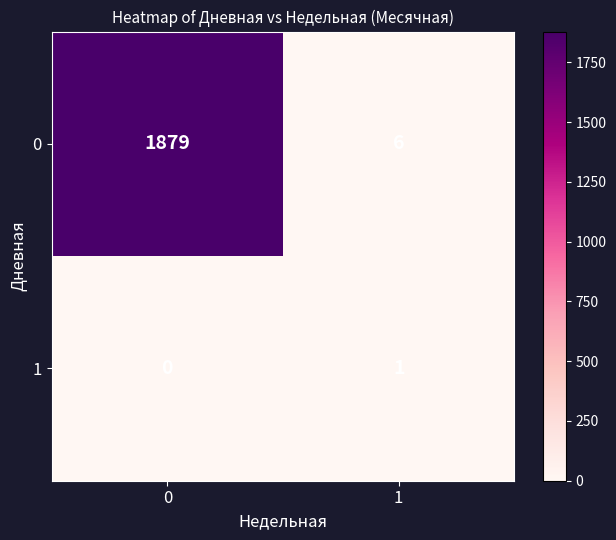

What is the sum of all 0 values?

1885